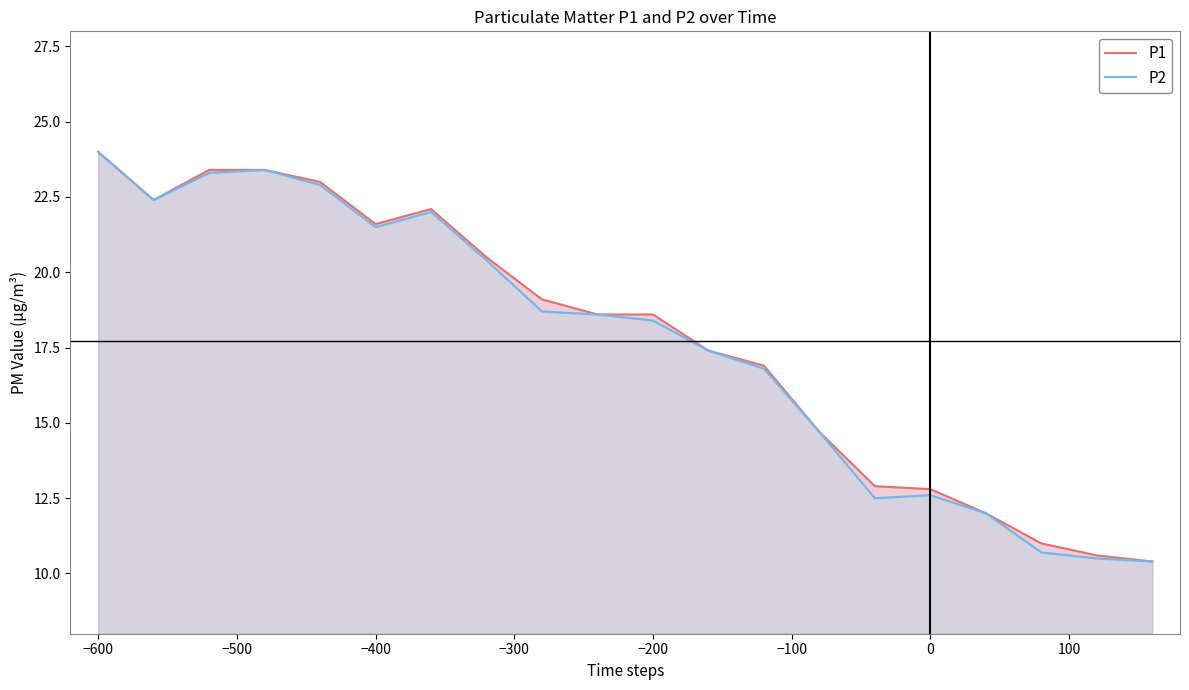

At how many categories does at least one series exceed 18?

11